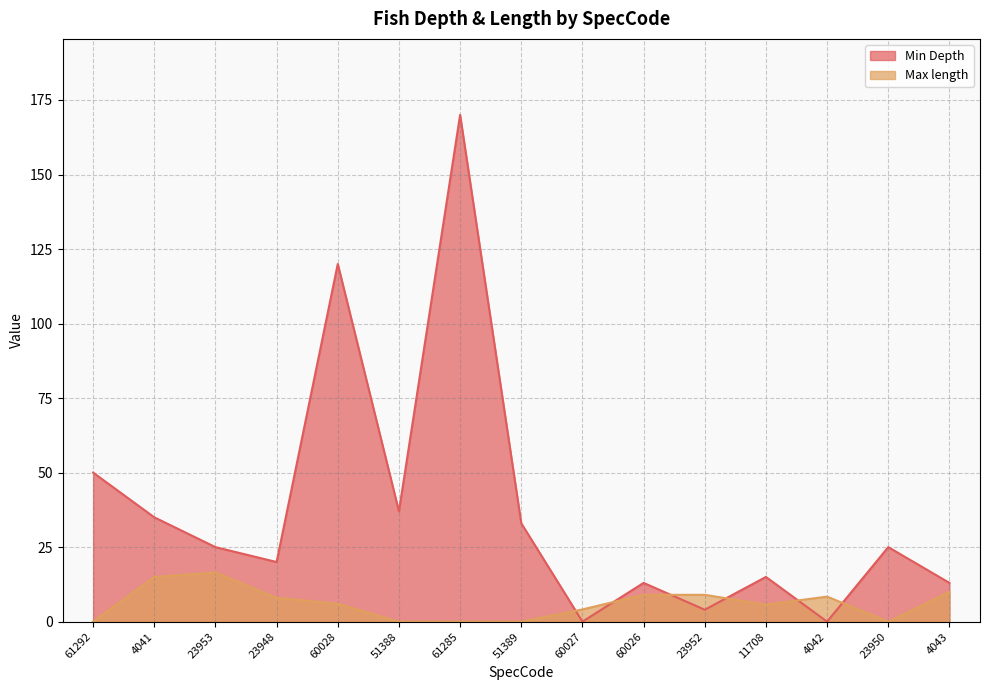

Rank the categories by Max length value from lowest to highest.

61292, 51388, 61285, 51389, 23950, 60027, 11708, 60028, 23948, 4042, 60026, 23952, 4043, 4041, 23953